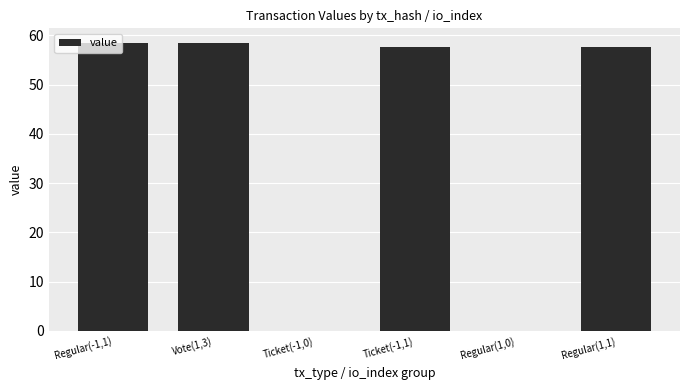

At which label does the data first exceed 57?

Regular(-1,1)